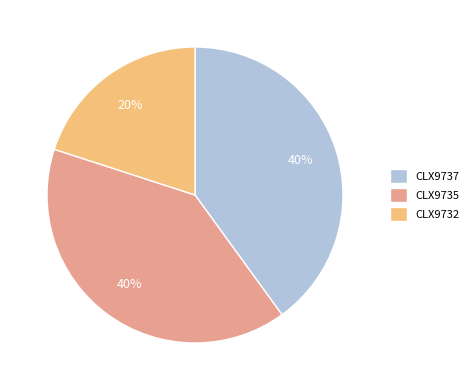

How many segments does this pie chart have?

3